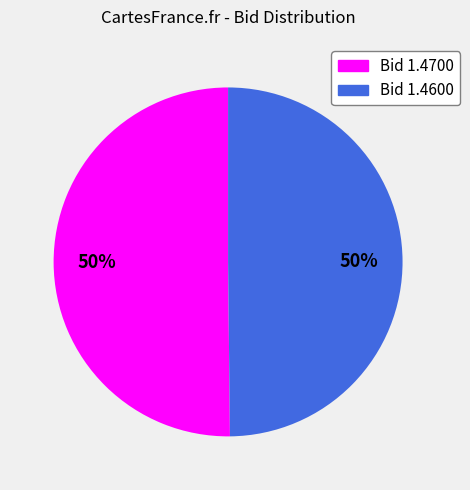

Count the number of slices in the pie.

2